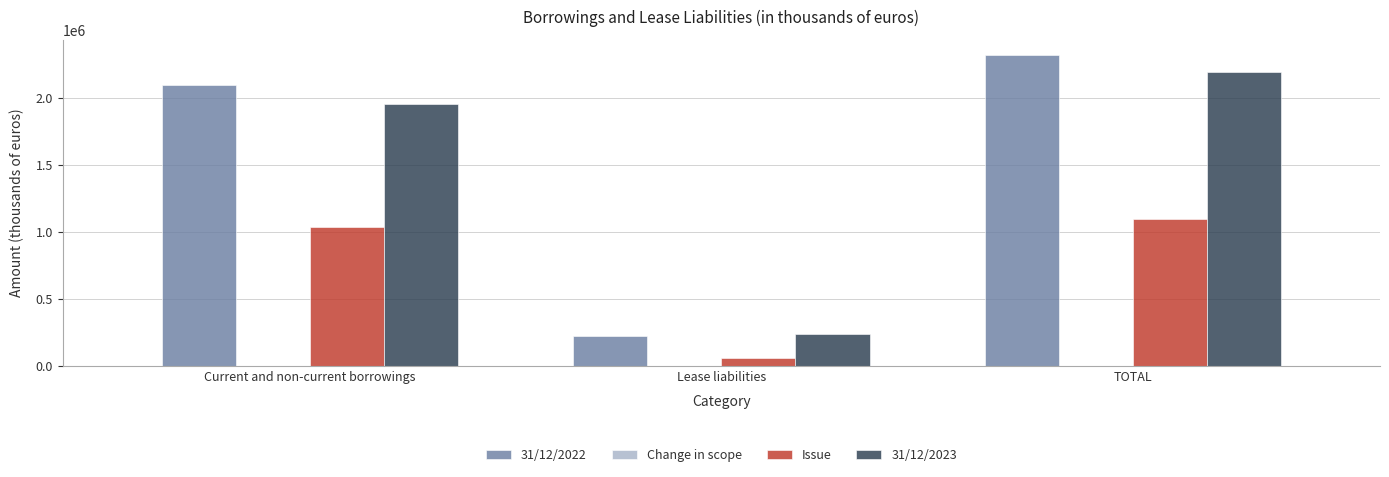

Which series has the largest range (max minus min)?

31/12/2022